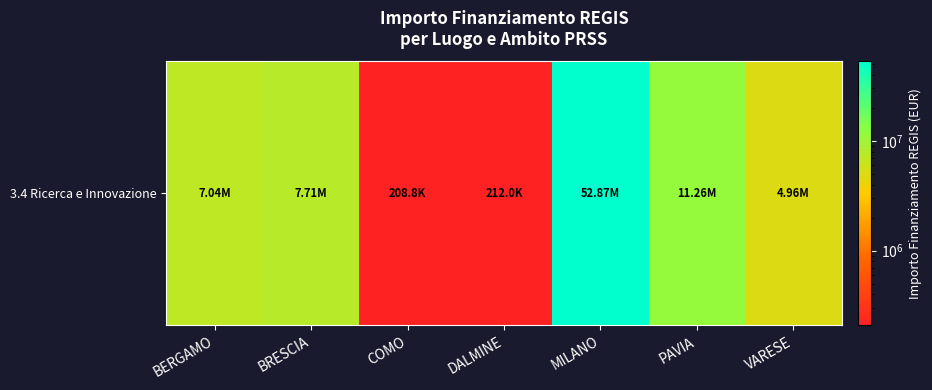

Where does the data first go above 7044606?

BERGAMO